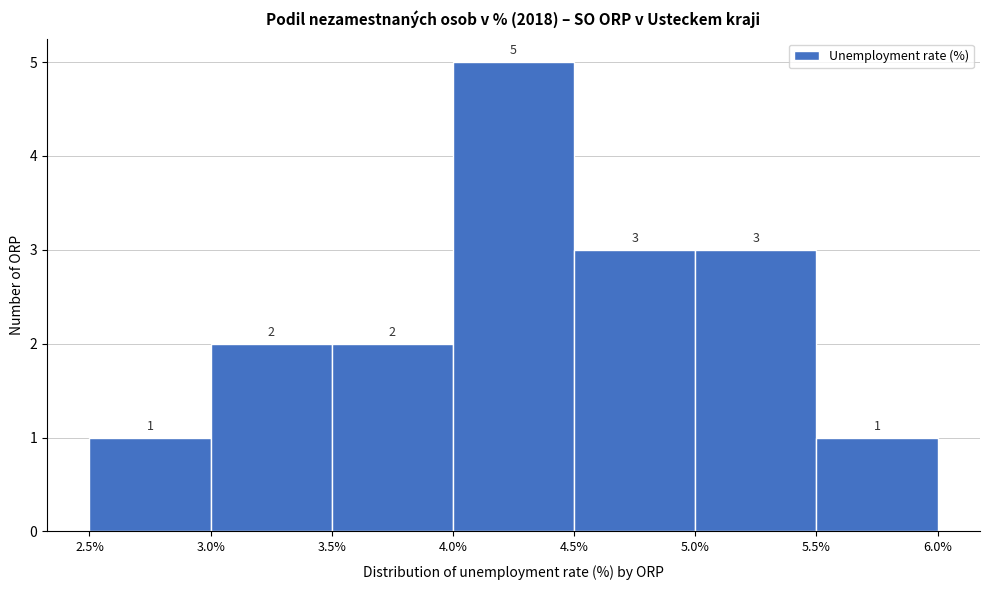

Reading left to right, transcribe this chart: for each bar, give the range it covers on the x-axis and its height.

2.5% to 3.0%: 1
3.0% to 3.5%: 2
3.5% to 4.0%: 2
4.0% to 4.5%: 5
4.5% to 5.0%: 3
5.0% to 5.5%: 3
5.5% to 6.0%: 1